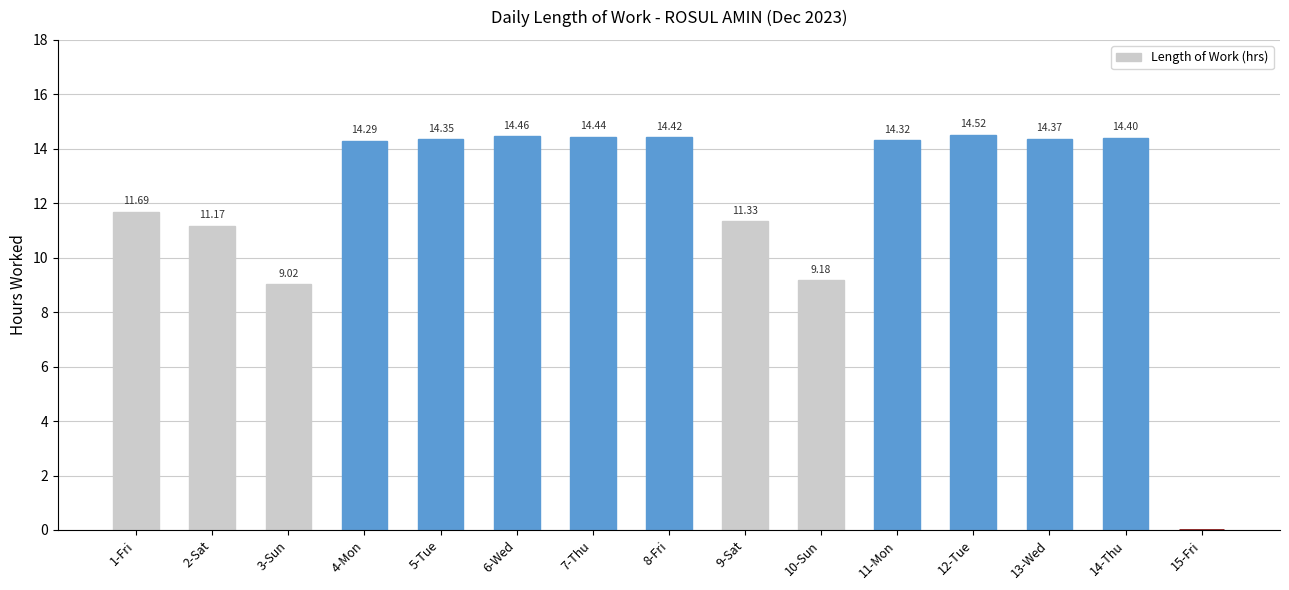

What is the sum of all values?

182.0